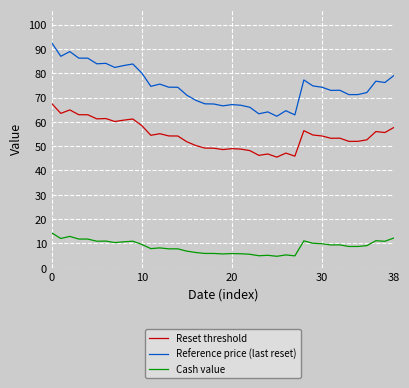

Rank the series by their maximum value, from highest to lowest.

Reference price (last reset), Reset threshold, Cash value